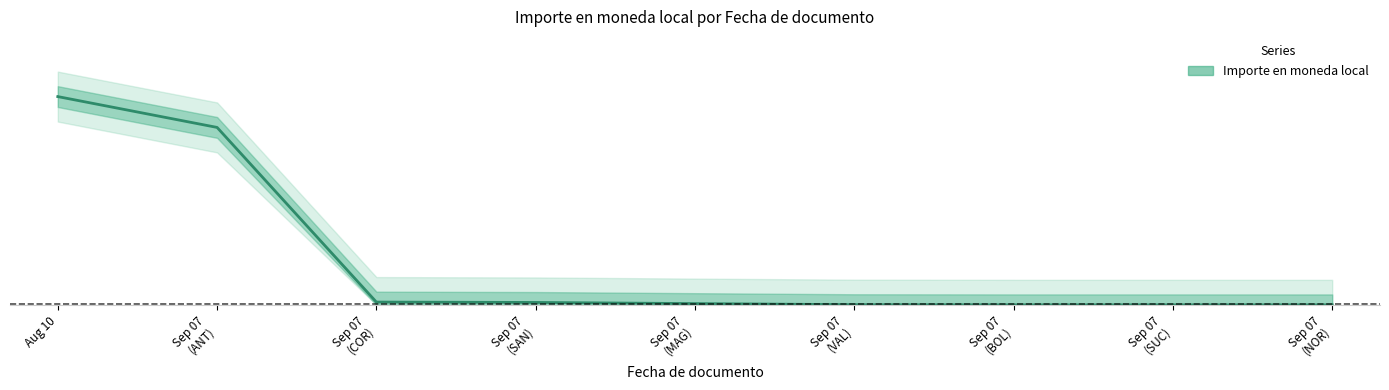

Reading left to right, transcribe all the data shown in this chart.

Aug 10=1.0	Sep 07
(ANT)=0.9	Sep 07
(COR)=0.0	Sep 07
(SAN)=0.0	Sep 07
(MAG)=0.0	Sep 07
(VAL)=0.0	Sep 07
(BOL)=0.0	Sep 07
(SUC)=0.0	Sep 07
(NOR)=0.0